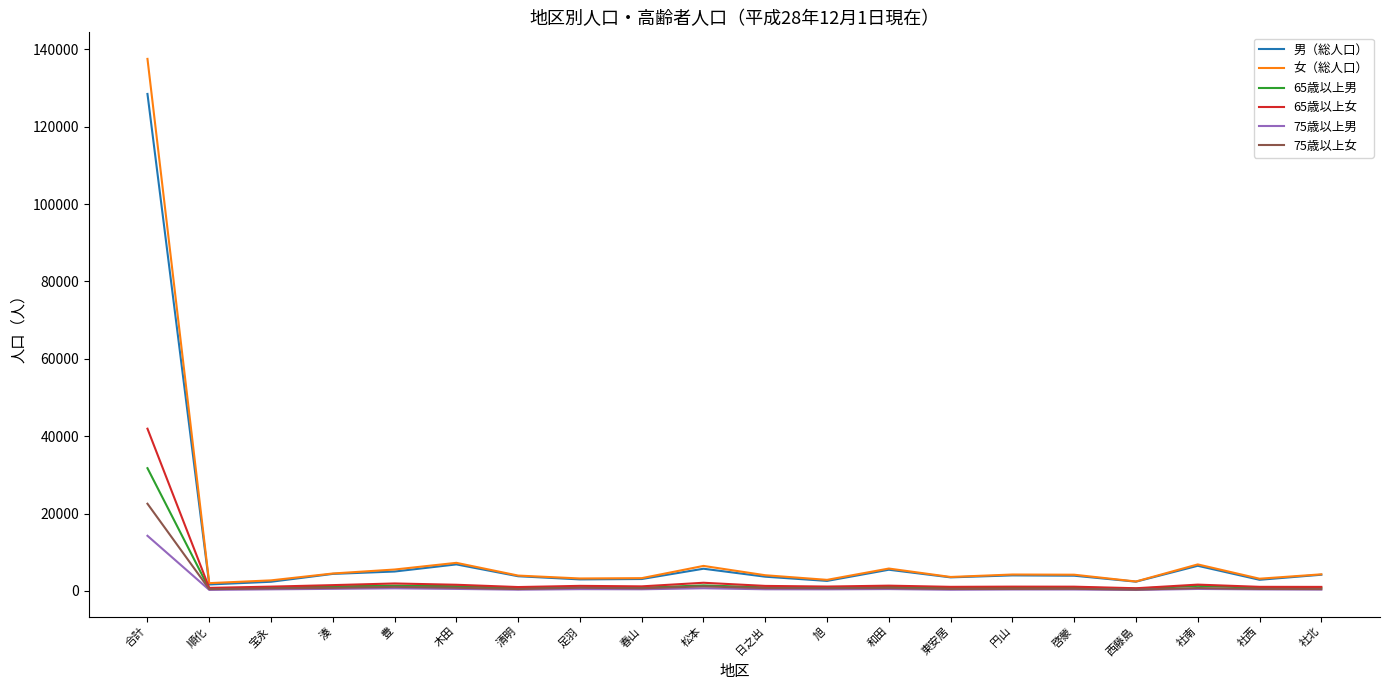

True or false: 75歳以上男 and 女（総人口） intersect in this chart.

False